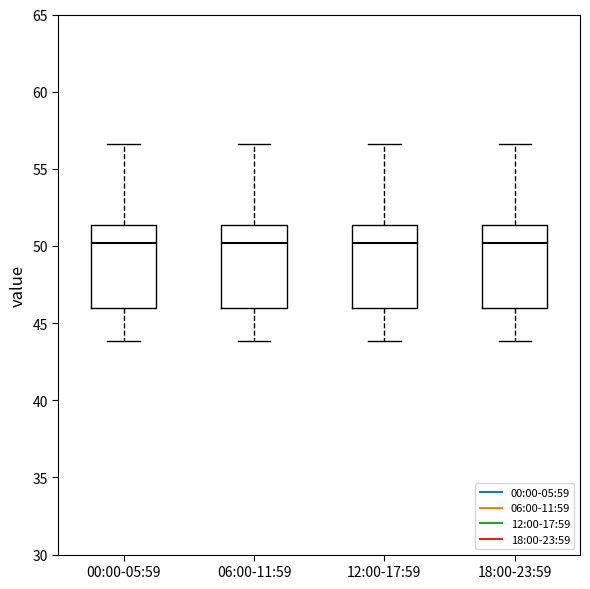

Reading left to right, transcribe this box plot: for each box, give where its median line is, the range the box spans, and where its two whiskers end, as read against the y-axis. The values are not printed on the chart, so give them approximately, as read against the axis.

00:00-05:59: median 50.0, box 46.0 to 51.5, whiskers 44.0 to 56.5
06:00-11:59: median 50.0, box 46.0 to 51.5, whiskers 44.0 to 56.5
12:00-17:59: median 50.0, box 46.0 to 51.5, whiskers 44.0 to 56.5
18:00-23:59: median 50.0, box 46.0 to 51.5, whiskers 44.0 to 56.5